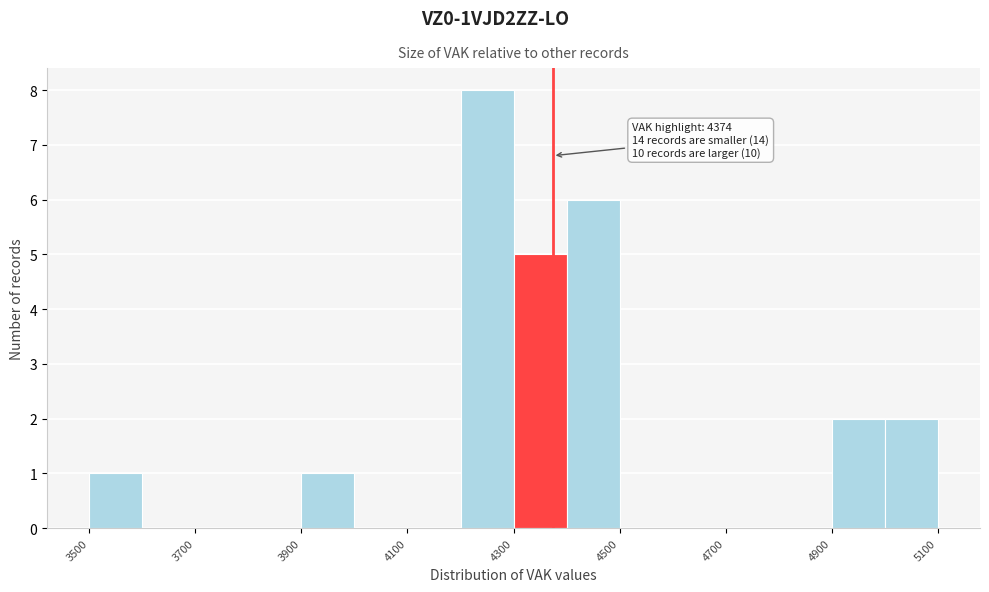

Over which range of the x-axis is the bar tallest?

4200 to 4300